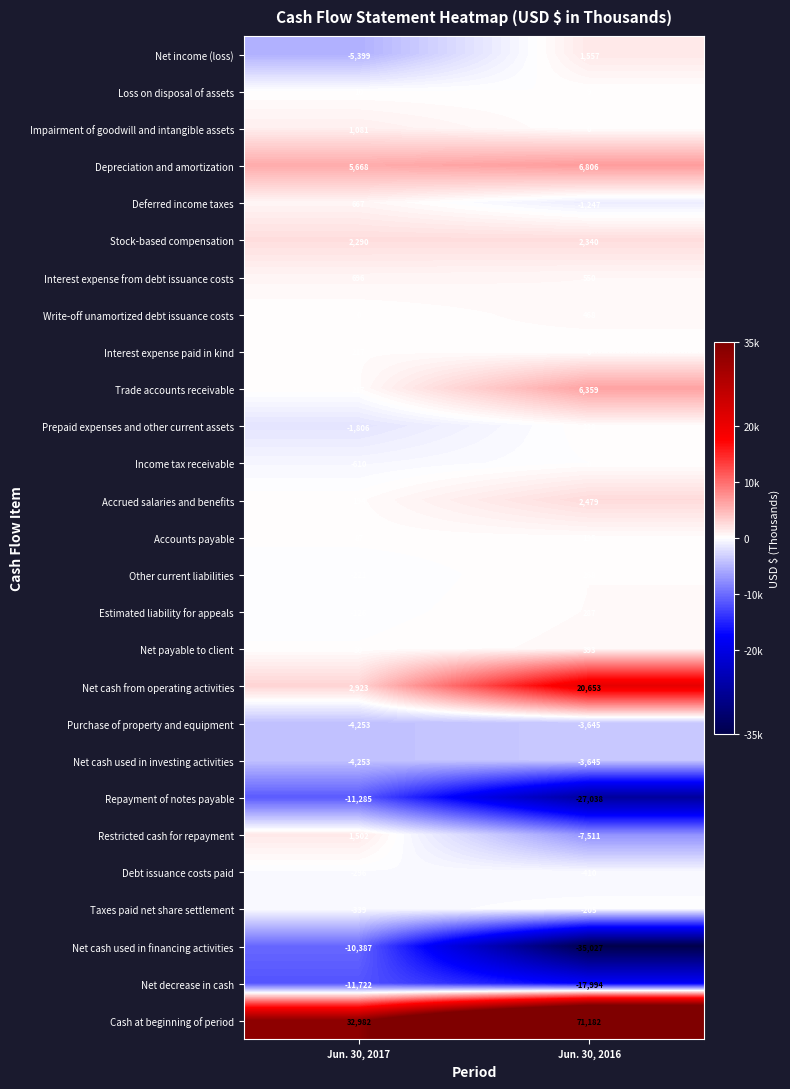

True or false: Net decrease in cash has a value of -17994 at Jun. 30, 2016.

True